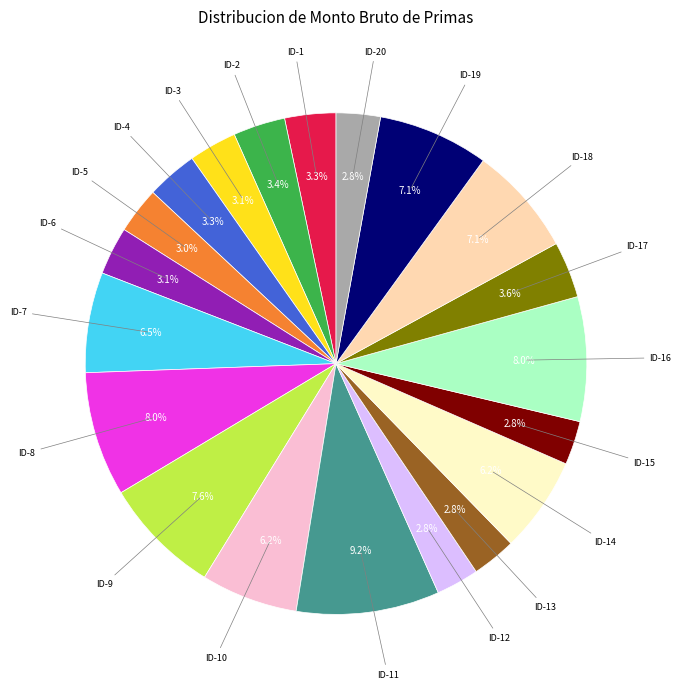

Count the number of slices in the pie.

20